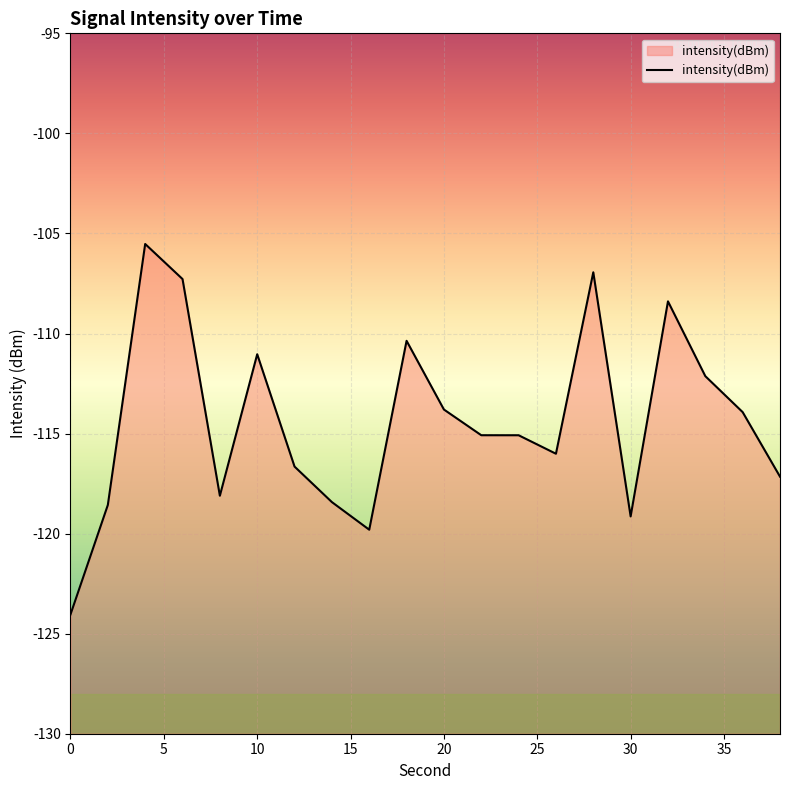

Between 18 and 20, which is larger?

18